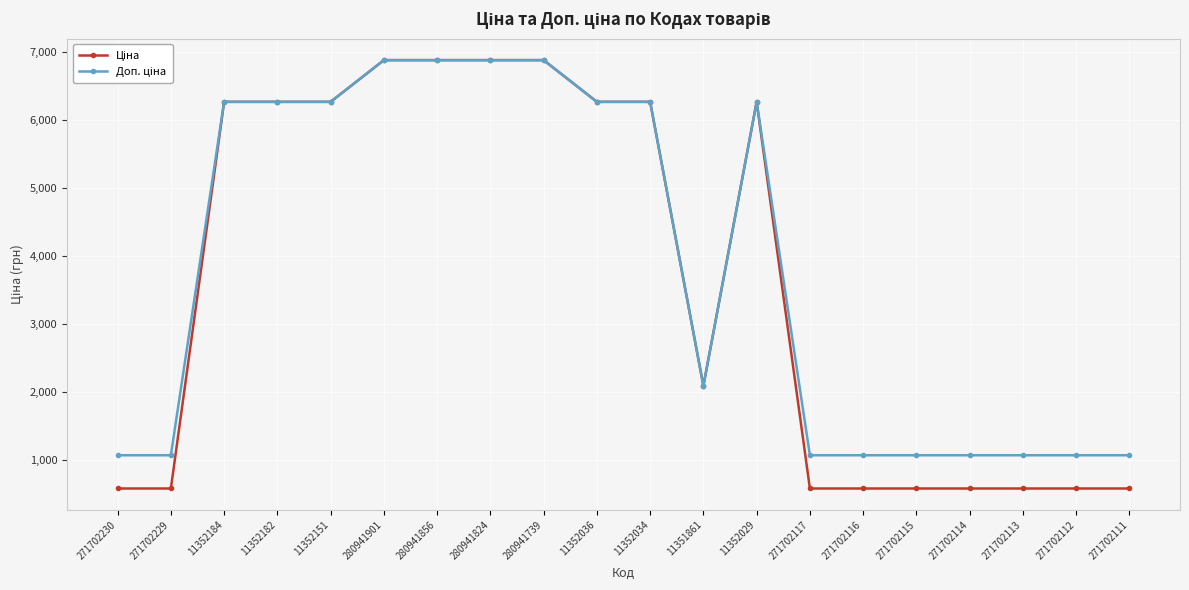

What is the label of the 13th point from the right?

280941824